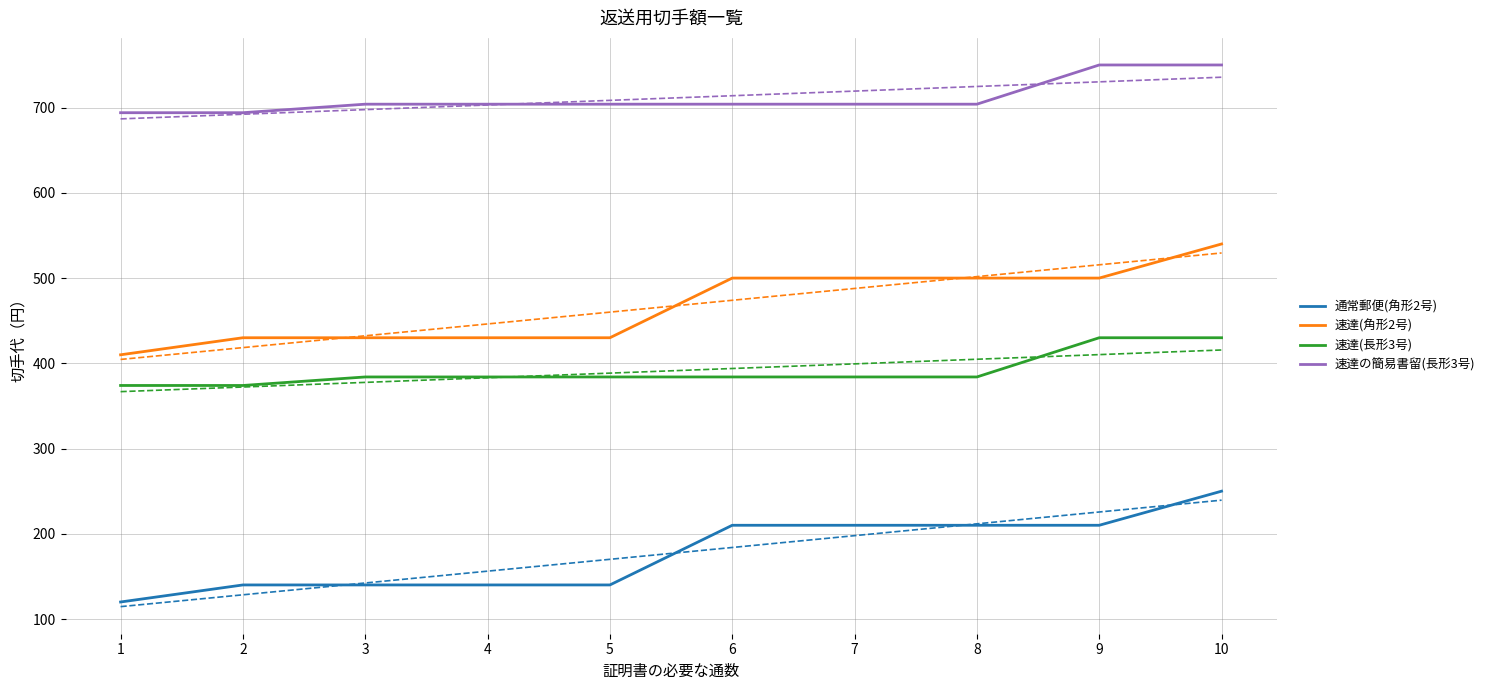

True or false: 速達(長形3号) has a value of 513 at 8.

False